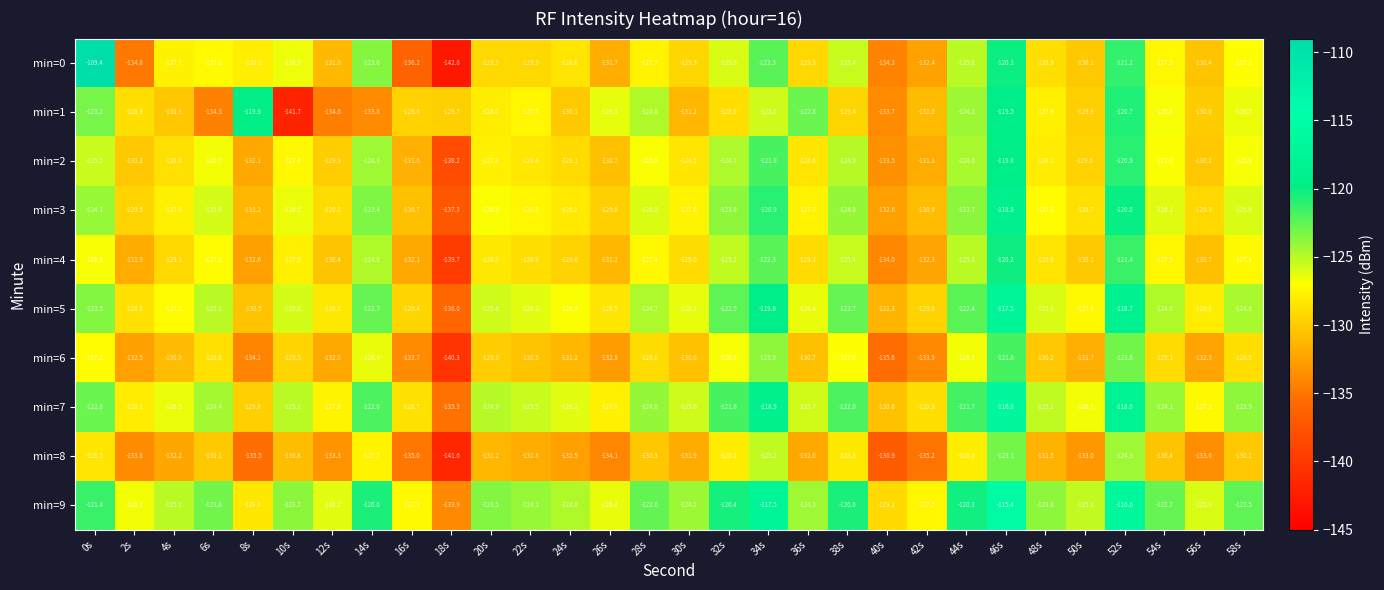

At 52s, list the series in order from smallest to largest.

min=8, min=6, min=4, min=0, min=2, min=1, min=3, min=5, min=7, min=9